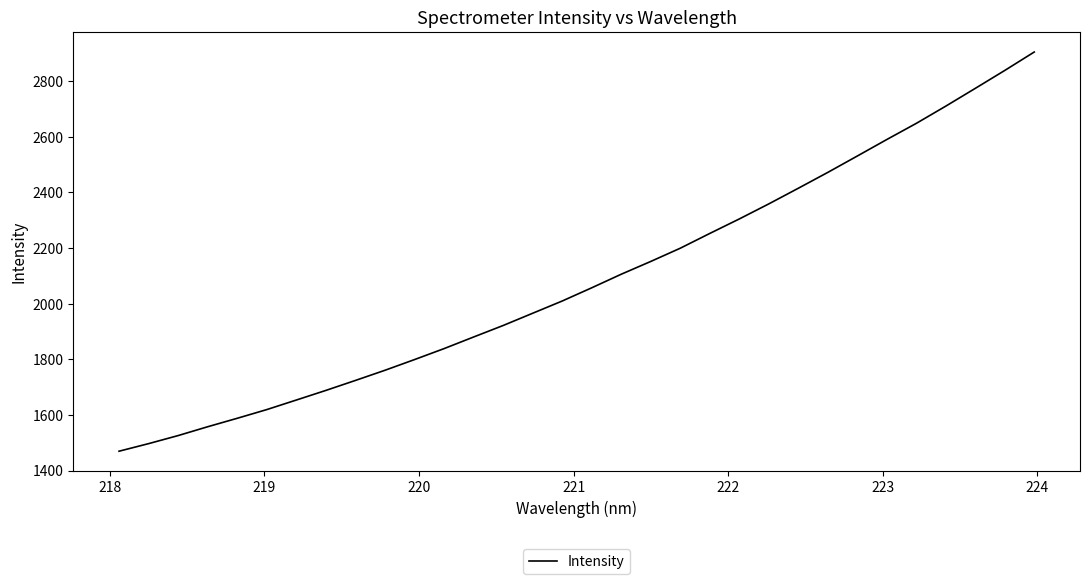

What is the greatest value displayed?

2904.5